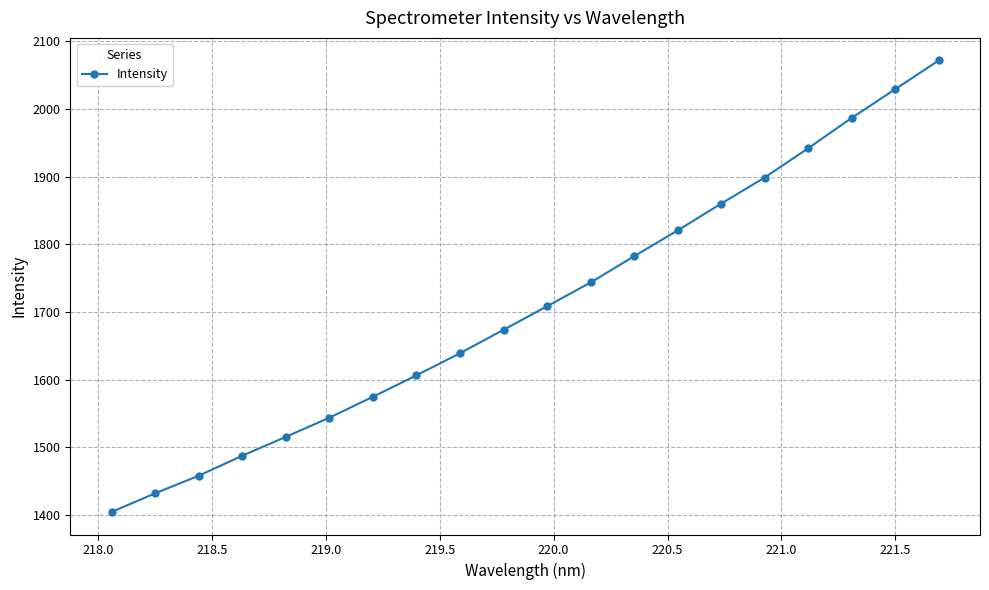

True or false: there are more than 0 points higher than both neighbors.

False